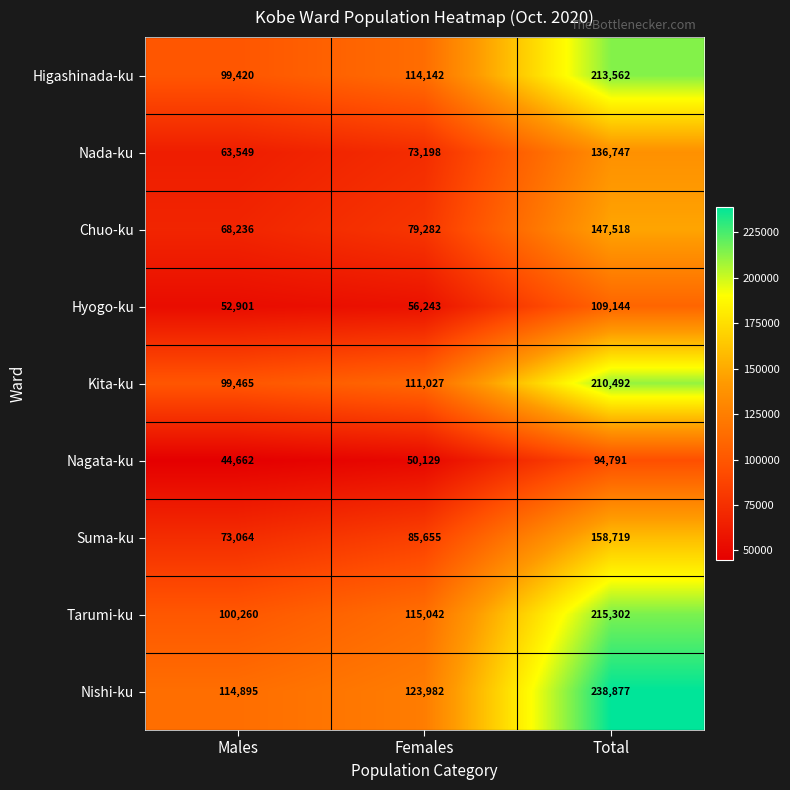

The Suma-ku series shows 49957 at Females. True or false?

False